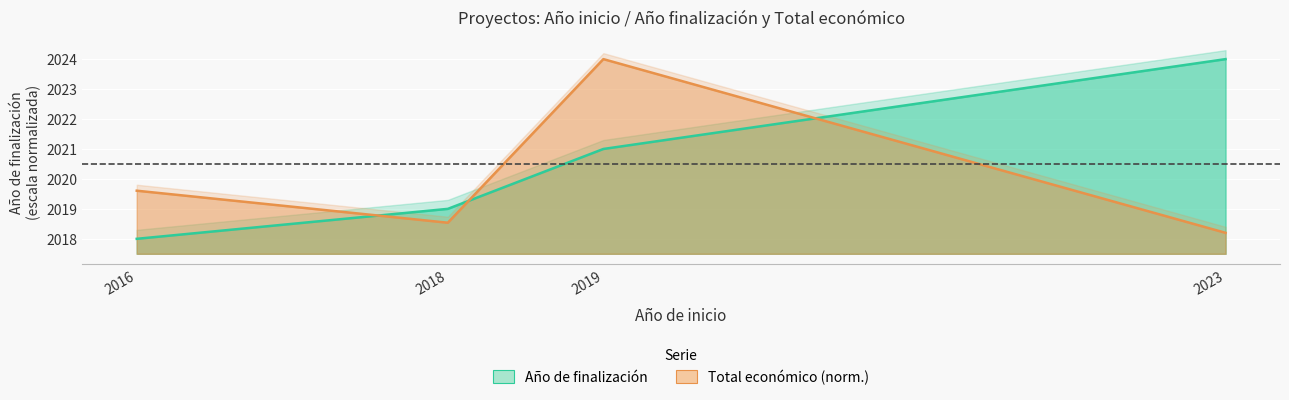

How many interior local valleys does the Total económico (norm.) series have?

1